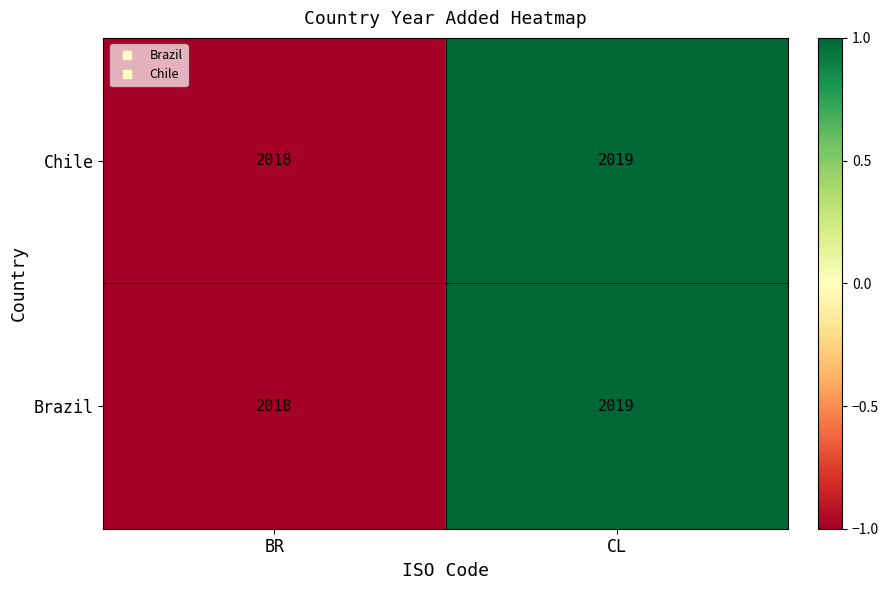

What is the lowest value of the Brazil series?

2018